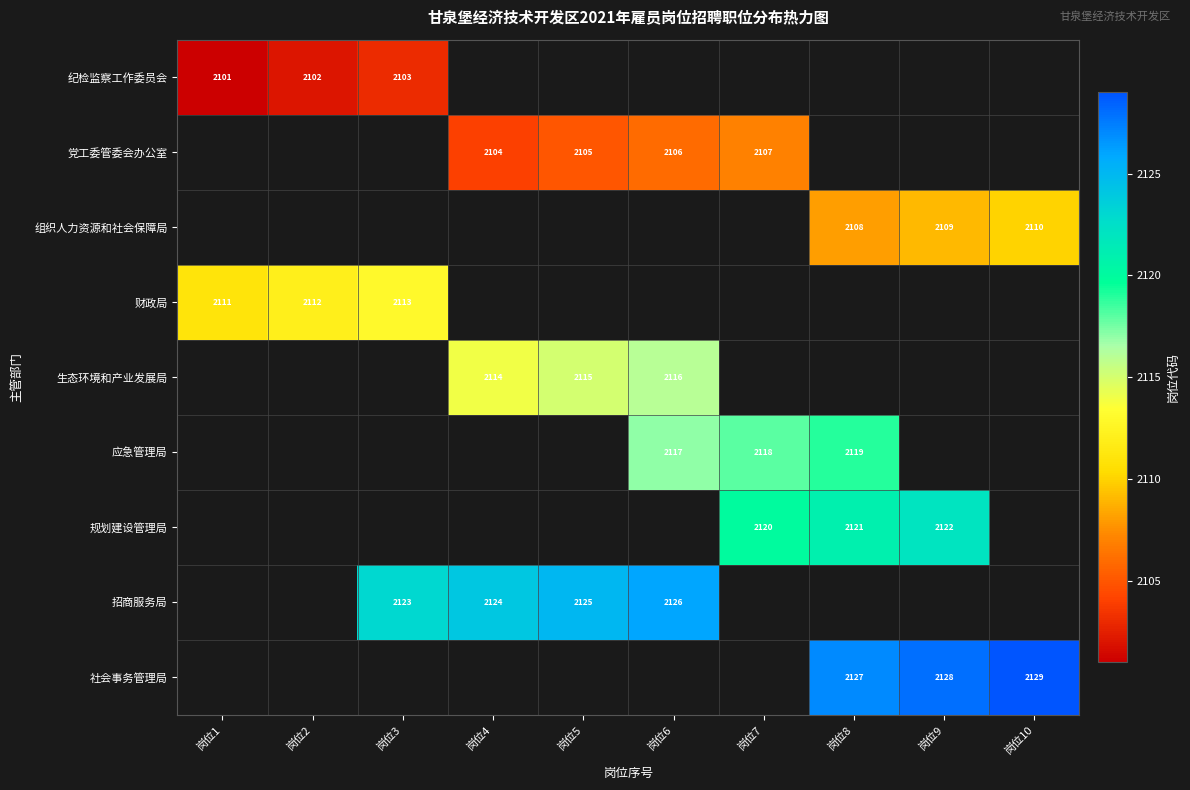

Is the value of 党工委管委会办公室 at 岗位5 greater than the value of 生态环境和产业发展局 at 岗位5?

No